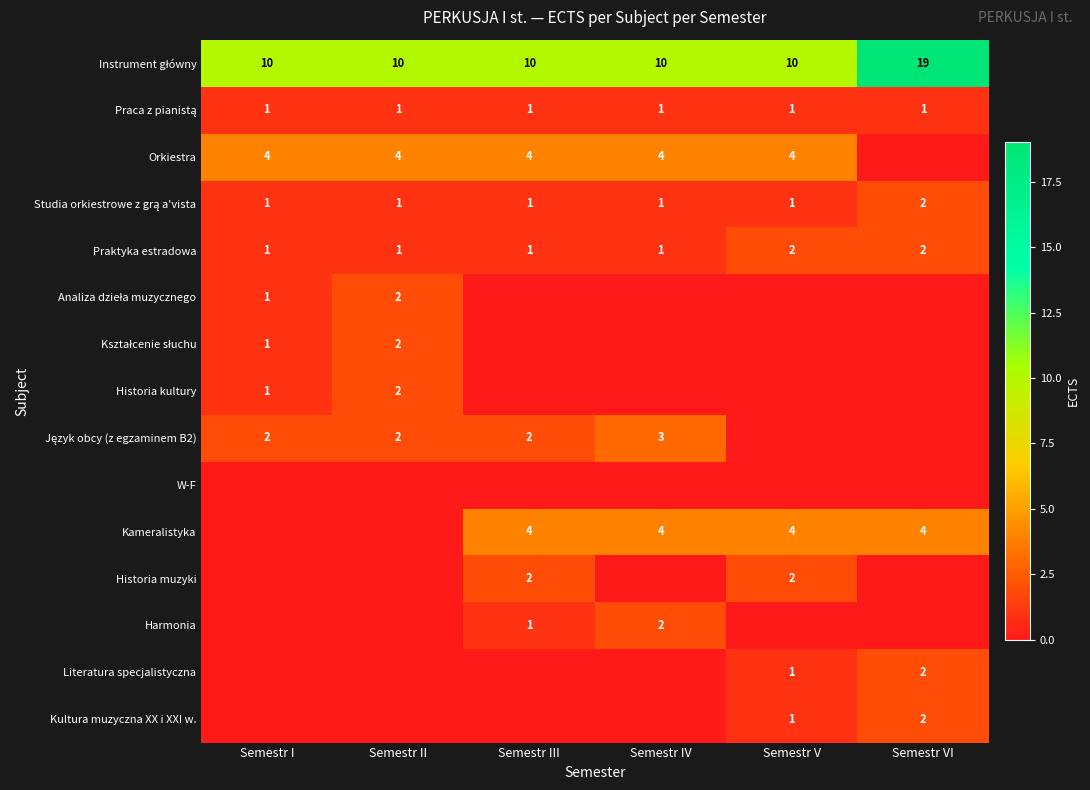

True or false: Kameralistyka has a value of 6 at Semestr VI.

False